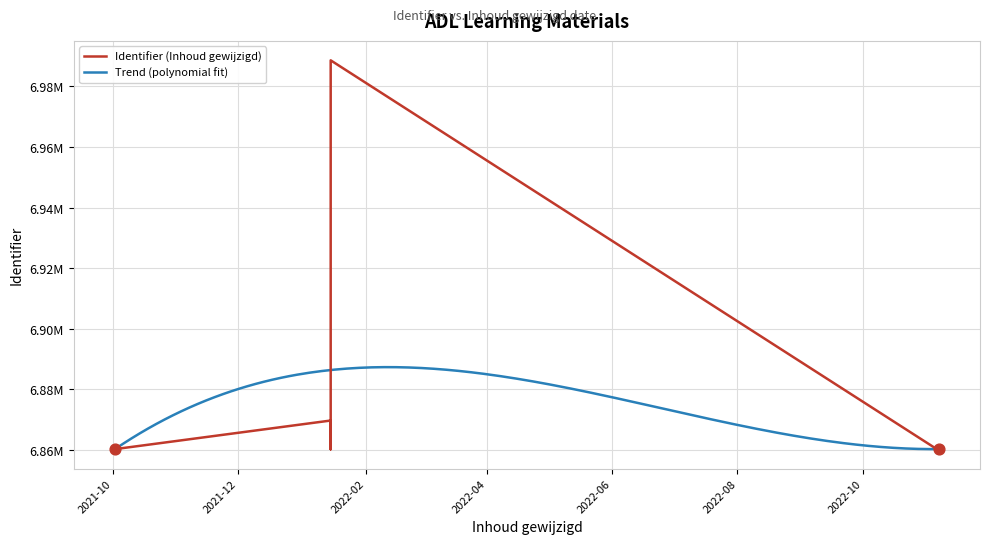

Which has a higher value, 2022-01-15 or 2022-11-06?

2022-01-15